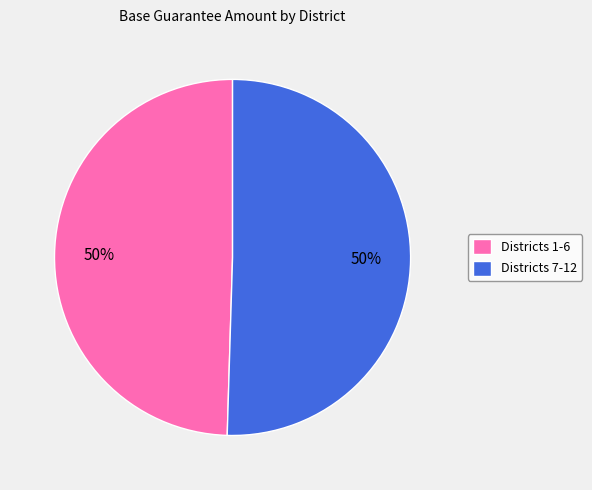

Approximately how many times larger is the value at Districts 7-12 compared to Districts 1-6?

1.0